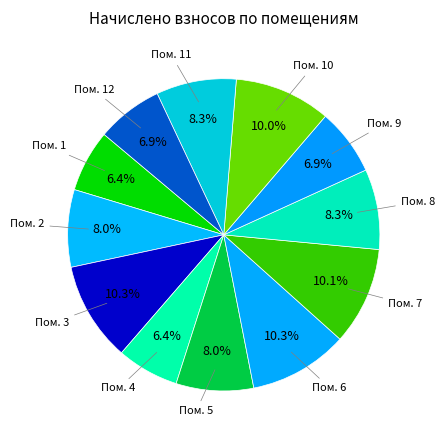

How many segments does this pie chart have?

12